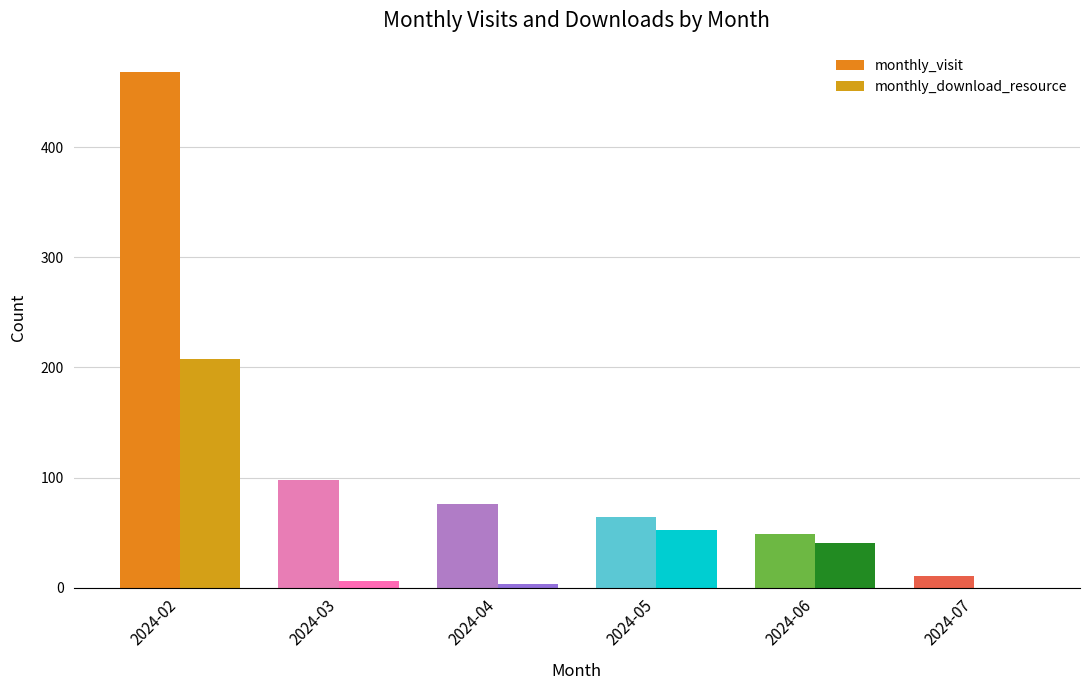

Reading right to left, transcribe all the data shown in this chart.

monthly_visit: 2024-07=11	2024-06=49	2024-05=64	2024-04=76	2024-03=98	2024-02=468
monthly_download_resource: 2024-07=0	2024-06=41	2024-05=52	2024-04=3	2024-03=6	2024-02=208